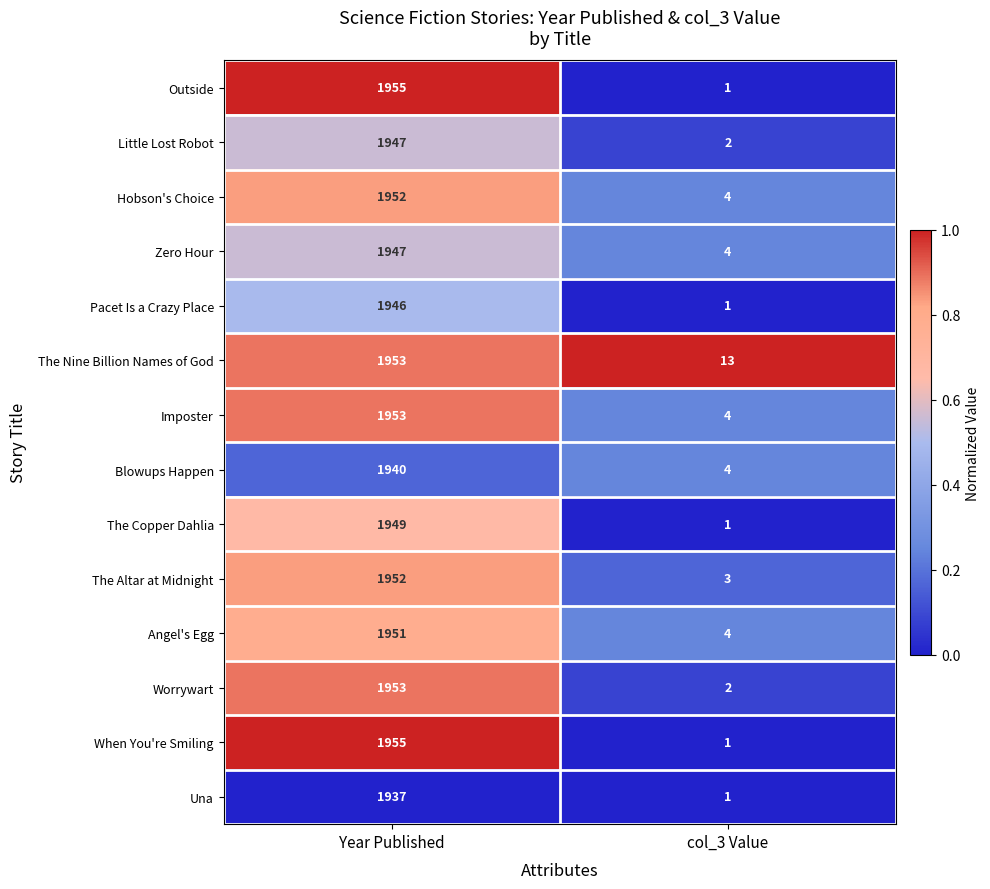

Reading left to right, extract all data points from this chart.

Outside: Year Published=1955	col_3 Value=1
Little Lost Robot: Year Published=1947	col_3 Value=2
Hobson's Choice: Year Published=1952	col_3 Value=4
Zero Hour: Year Published=1947	col_3 Value=4
Pacet Is a Crazy Place: Year Published=1946	col_3 Value=1
The Nine Billion Names of God: Year Published=1953	col_3 Value=13
Imposter: Year Published=1953	col_3 Value=4
Blowups Happen: Year Published=1940	col_3 Value=4
The Copper Dahlia: Year Published=1949	col_3 Value=1
The Altar at Midnight: Year Published=1952	col_3 Value=3
Angel's Egg: Year Published=1951	col_3 Value=4
Worrywart: Year Published=1953	col_3 Value=2
When You're Smiling: Year Published=1955	col_3 Value=1
Una: Year Published=1937	col_3 Value=1